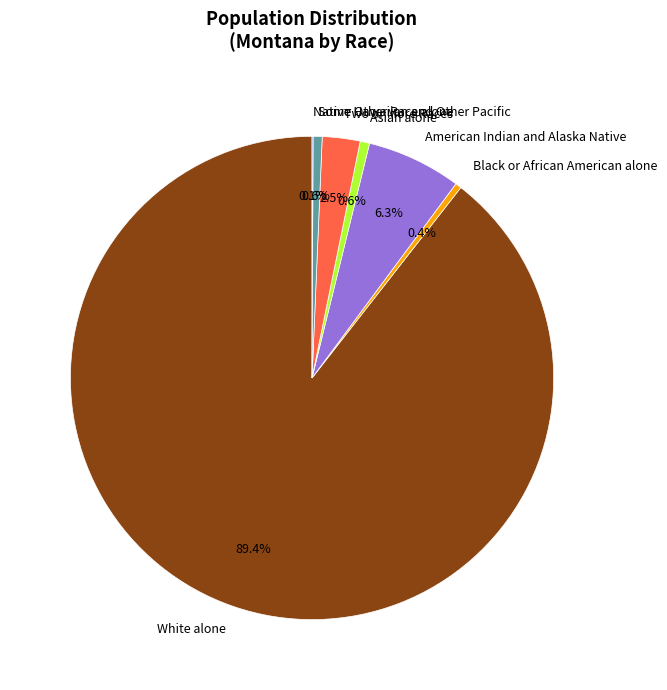

Which slice is the largest?

White alone